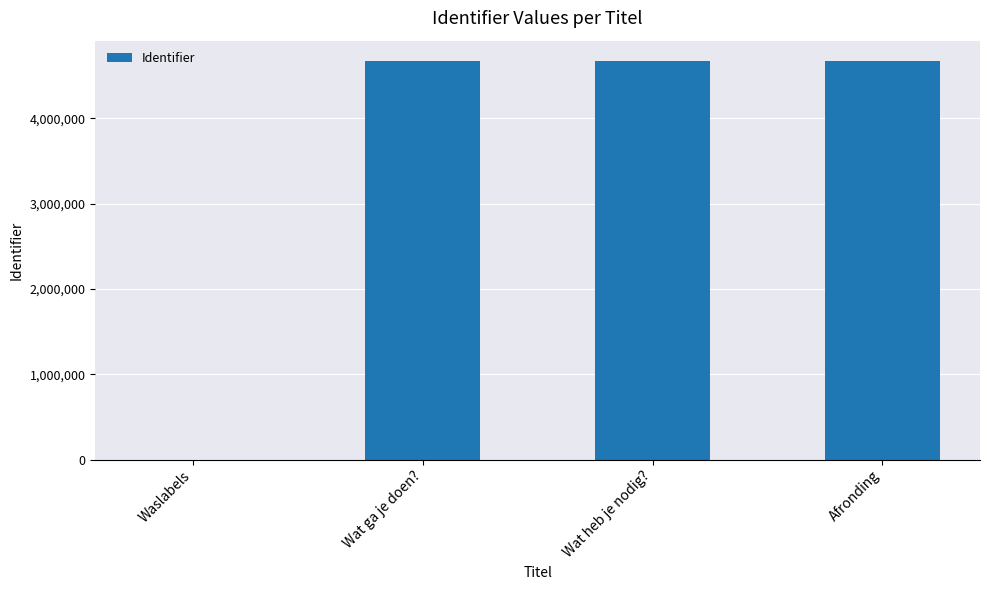

What is the average value?

3509122